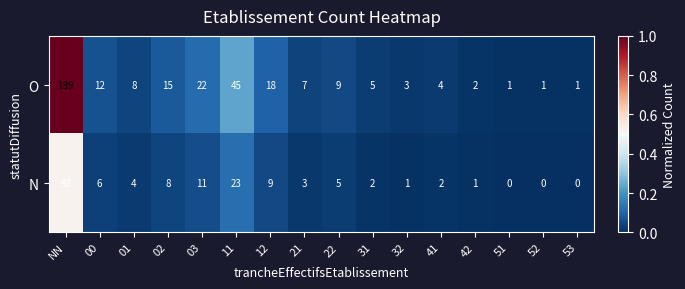

What is the difference between the second highest and second lowest values in the O series?

44